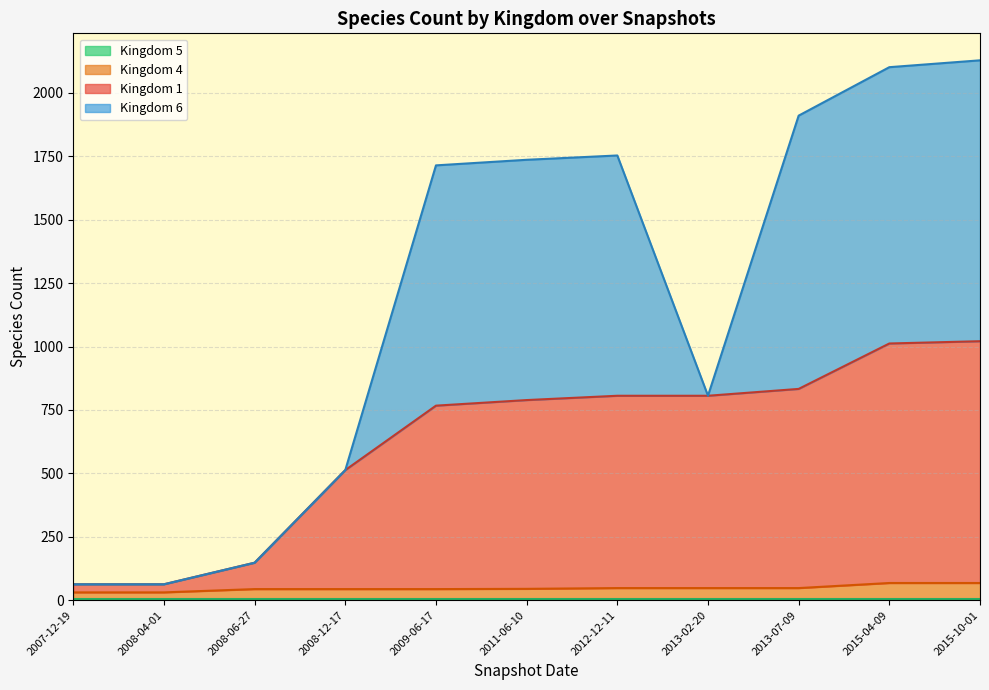

What is the label of the 8th point from the right?

2008-12-17